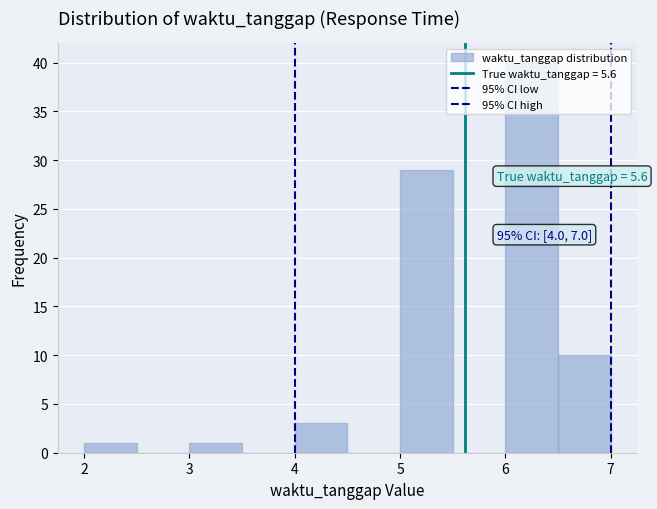

Which range on the x-axis has the tallest bar?

6.0 to 6.5